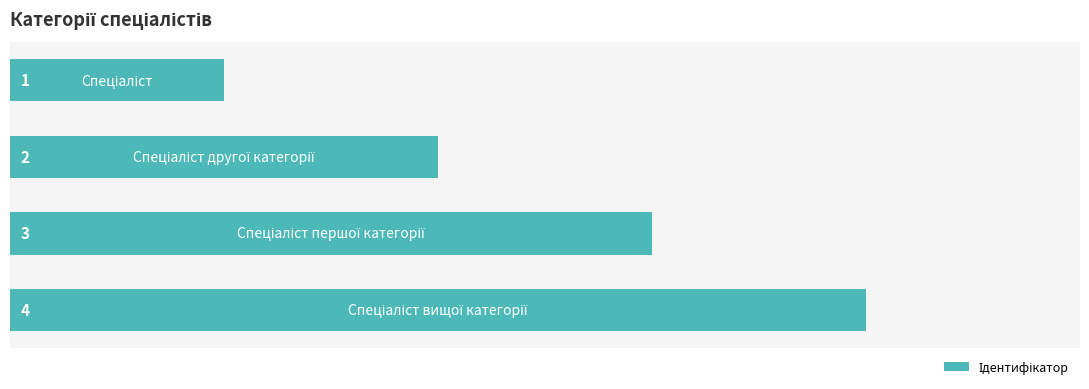

What is the value of the 3rd bar from the top?

3